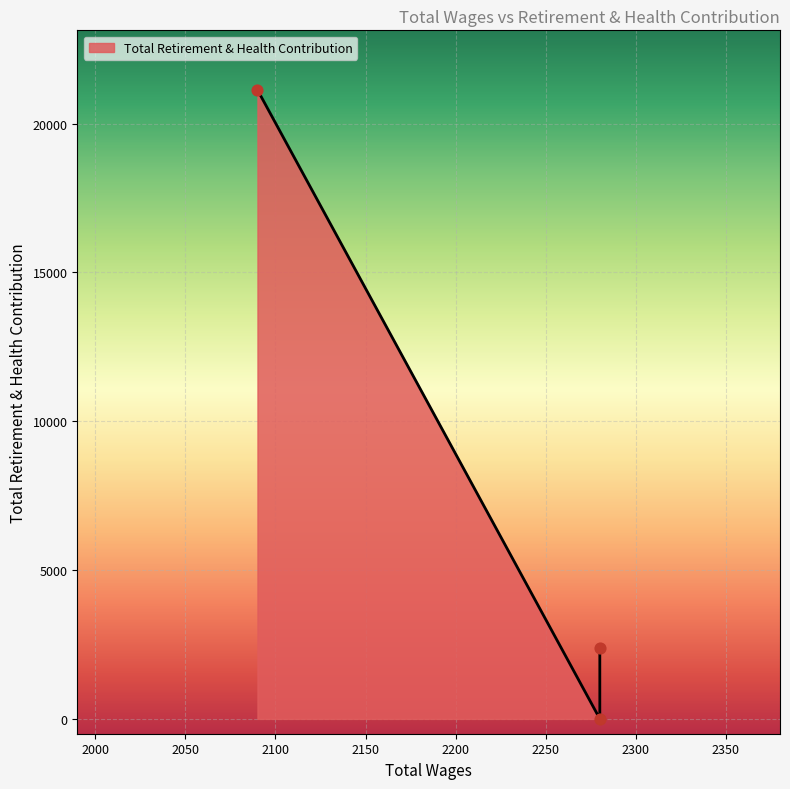

Which has a higher value, 2280.0 or 2280.0?

2280.0